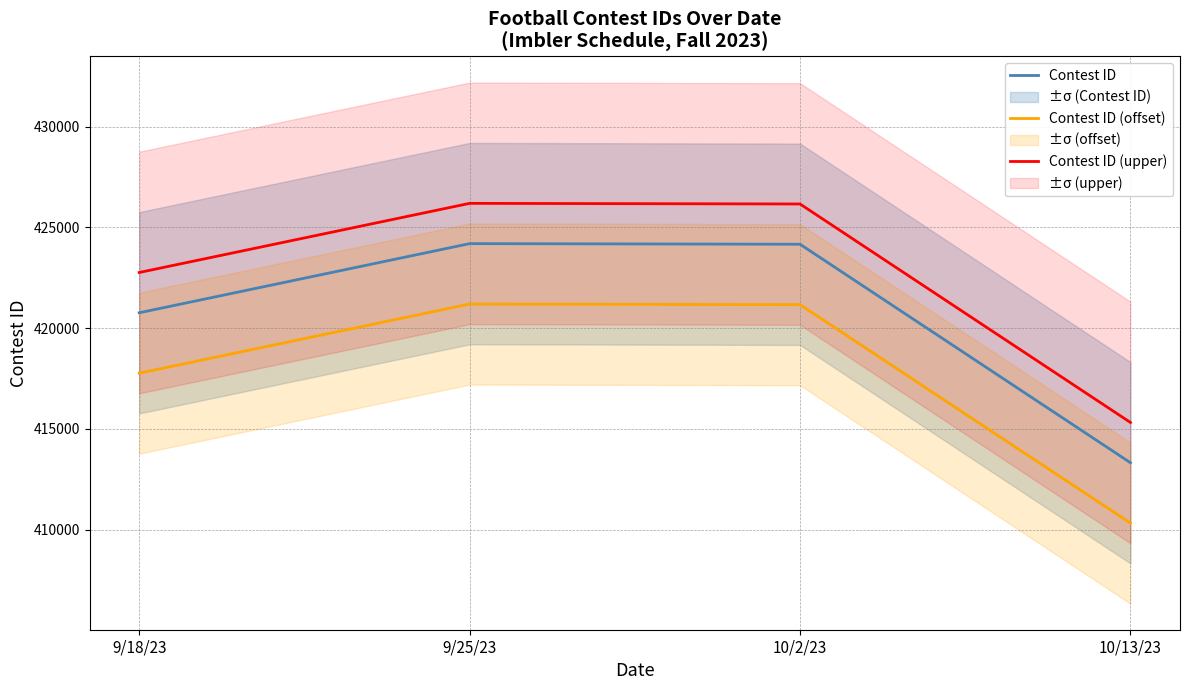

What is the difference between the maximum and minimum values in the Contest ID series?

10882